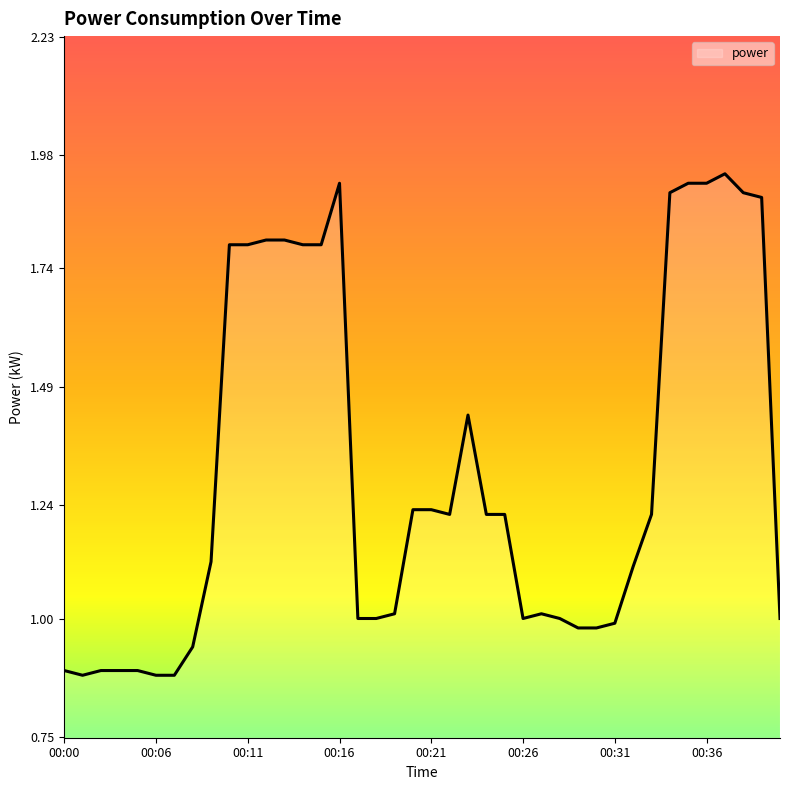

What is the maximum value shown in the chart?

1.9